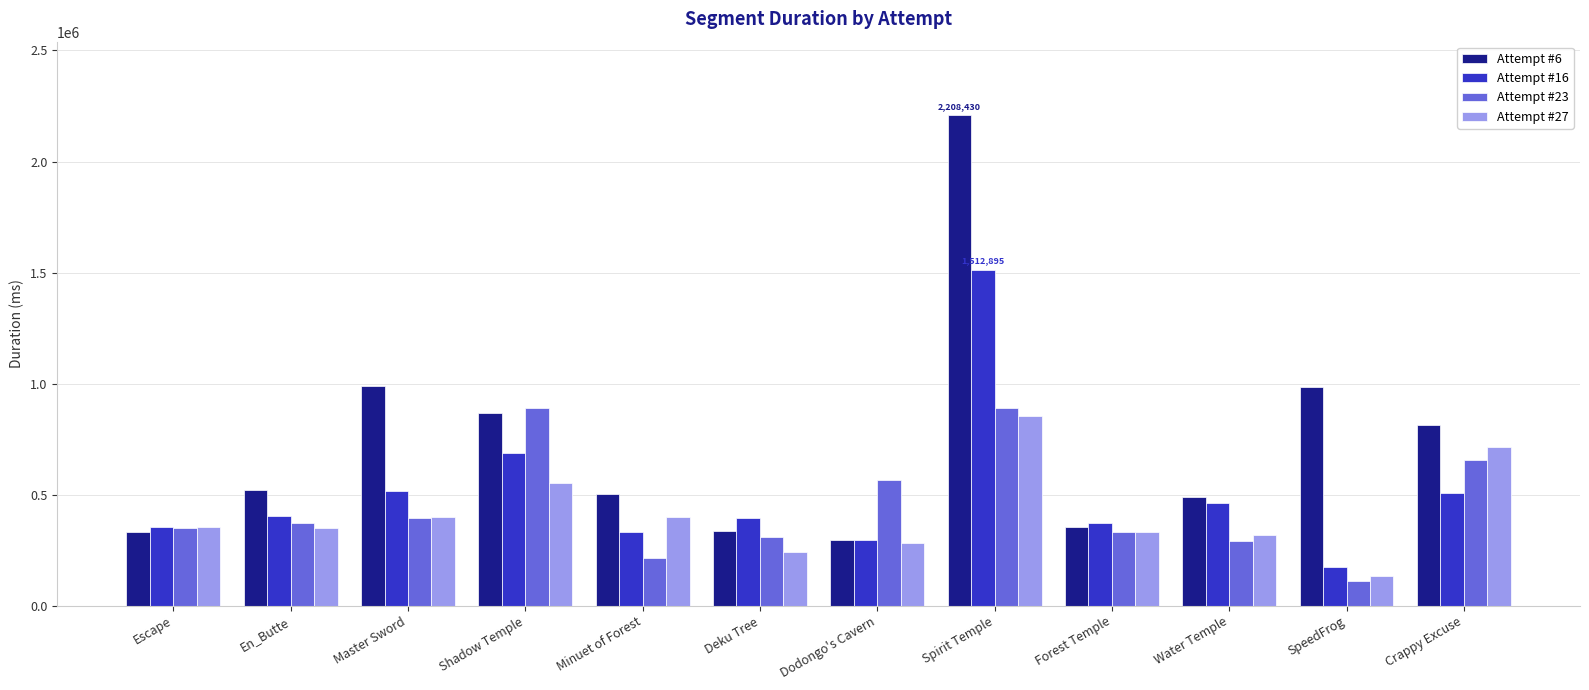

How many values in the Attempt #6 series are below 520157?

6